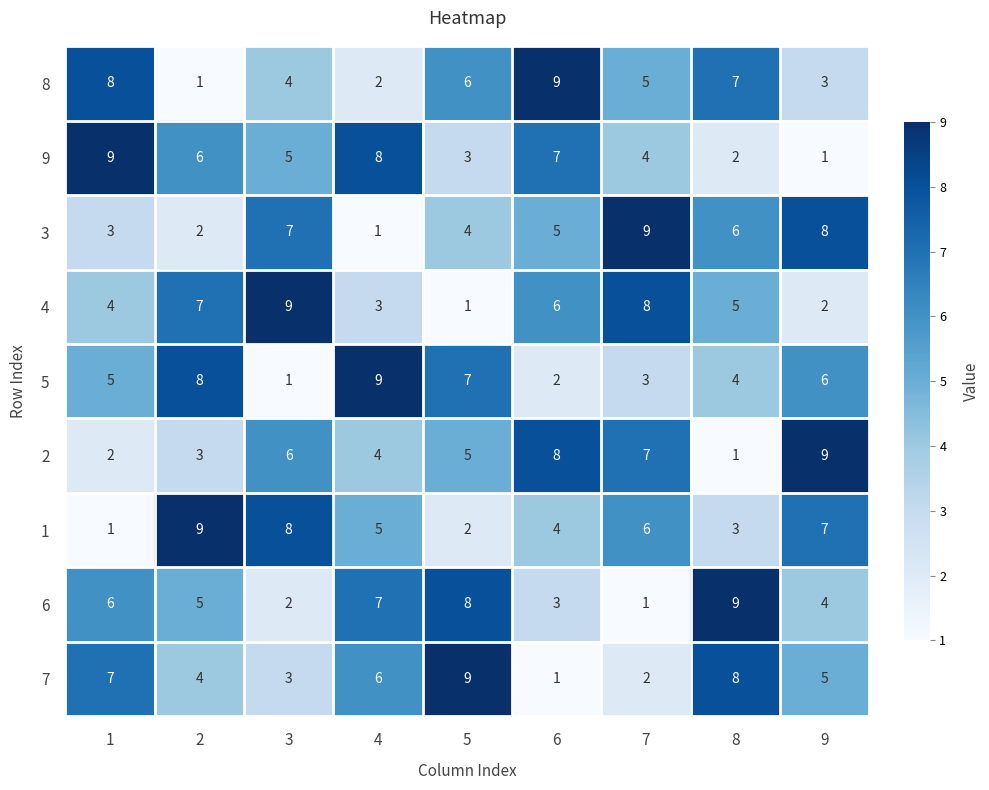

What is the difference between the maximum and minimum values in the 5 series?

8